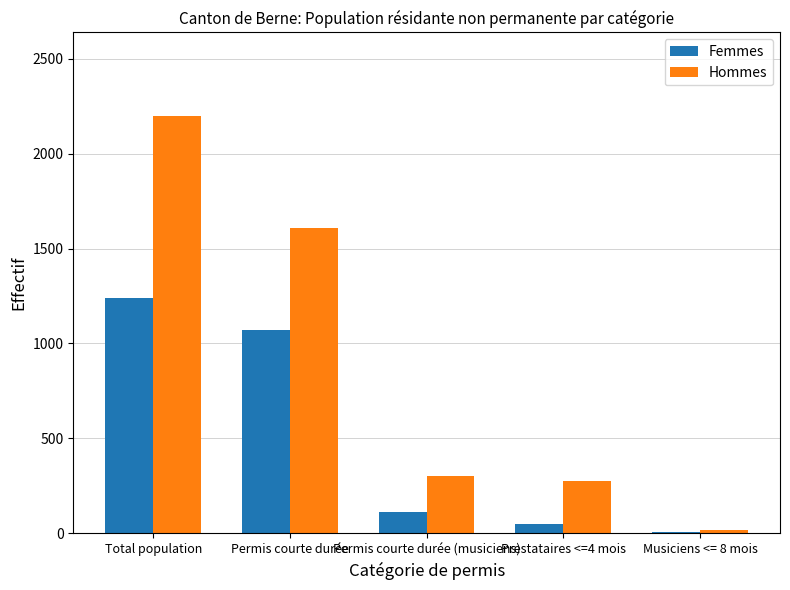

Reading left to right, list all the values displayed in this chart.

Femmes: Total population=1239	Permis courte durée=1072	Permis courte durée (musiciens)=113	Prestataires <=4 mois=48	Musiciens <= 8 mois=6
Hommes: Total population=2199	Permis courte durée=1606	Permis courte durée (musiciens)=303	Prestataires <=4 mois=273	Musiciens <= 8 mois=17